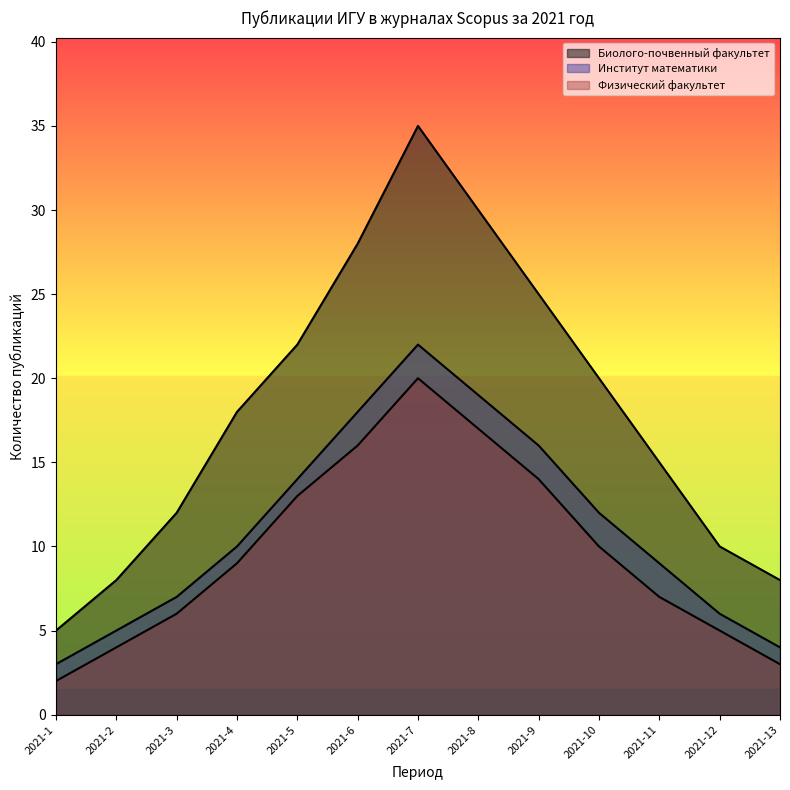

What is the difference between the maximum and second lowest values in the Биолого-почвенный факультет series?

27